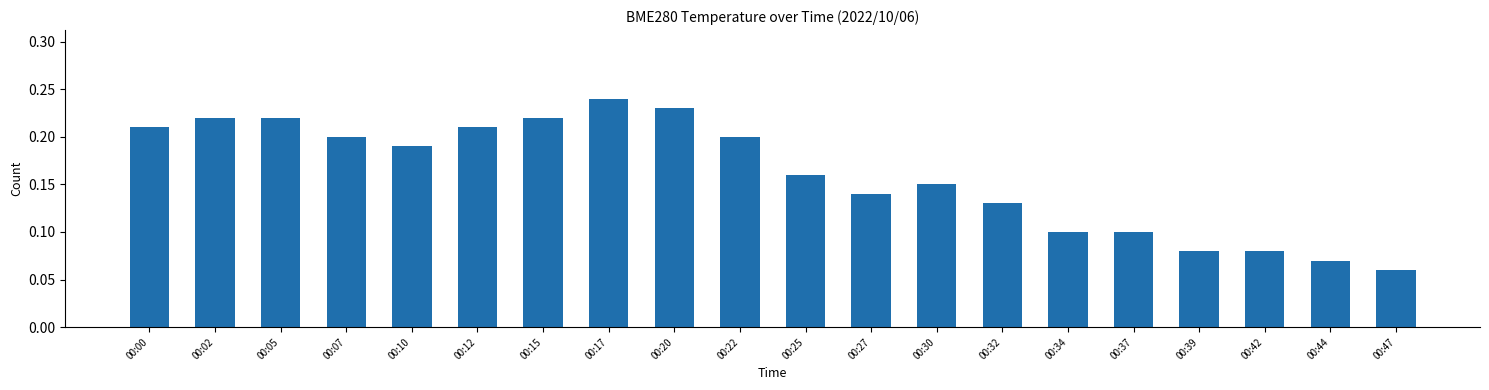

Does the chart contain stacked bars?

No